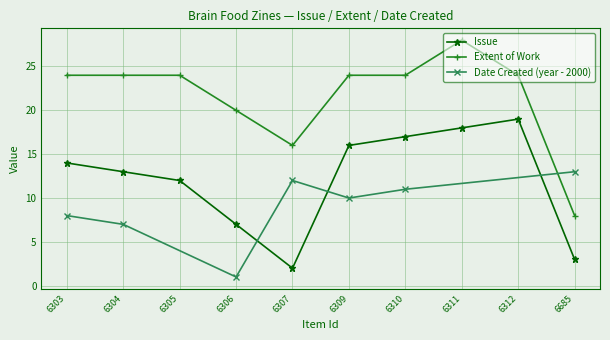

How many data points does each series have?

10